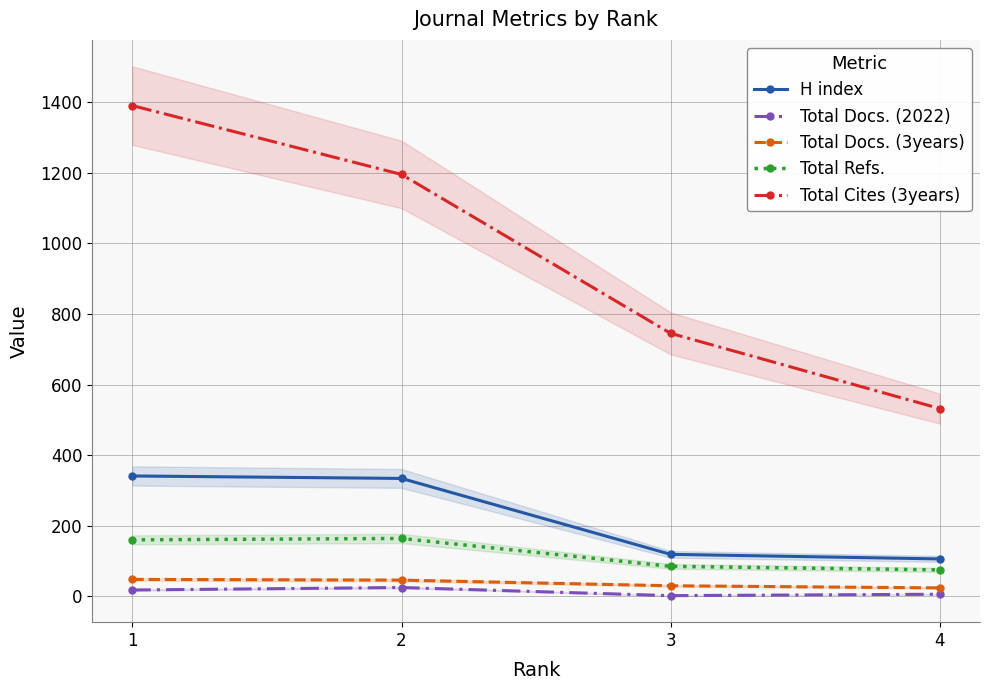

True or false: H index and Total Docs. (3years) intersect in this chart.

False